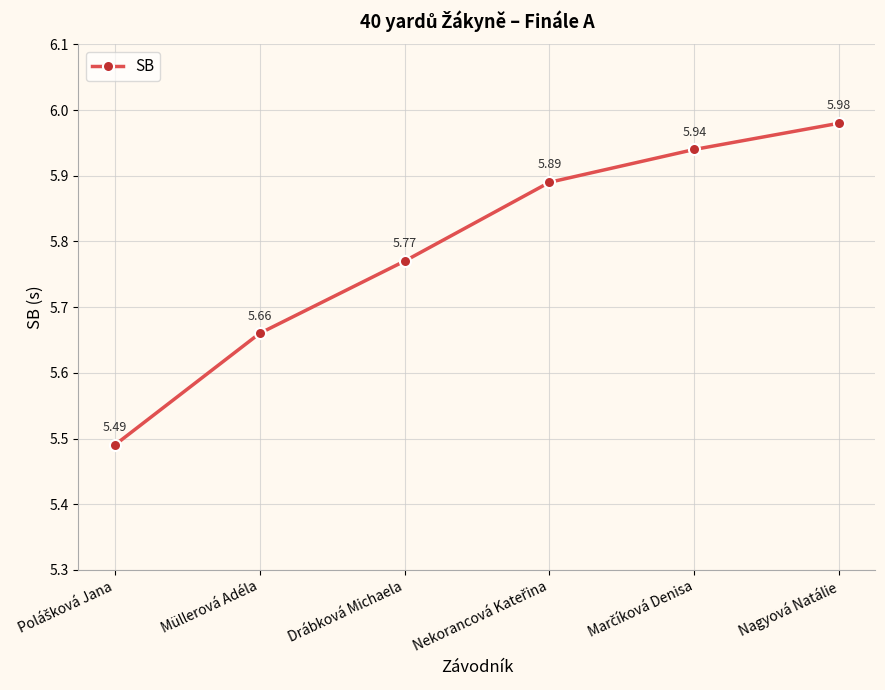

True or false: there are more than 0 points higher than both neighbors.

False